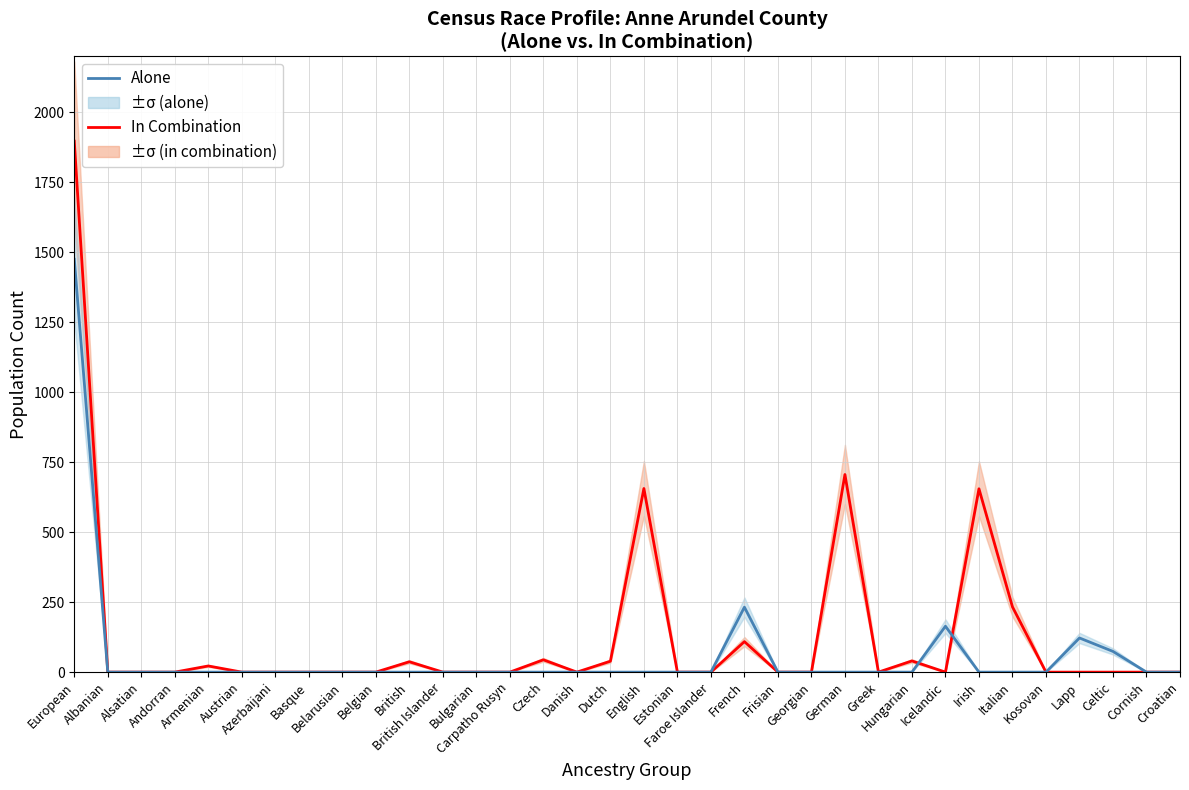

Which series has the widest spread of values?

In Combination